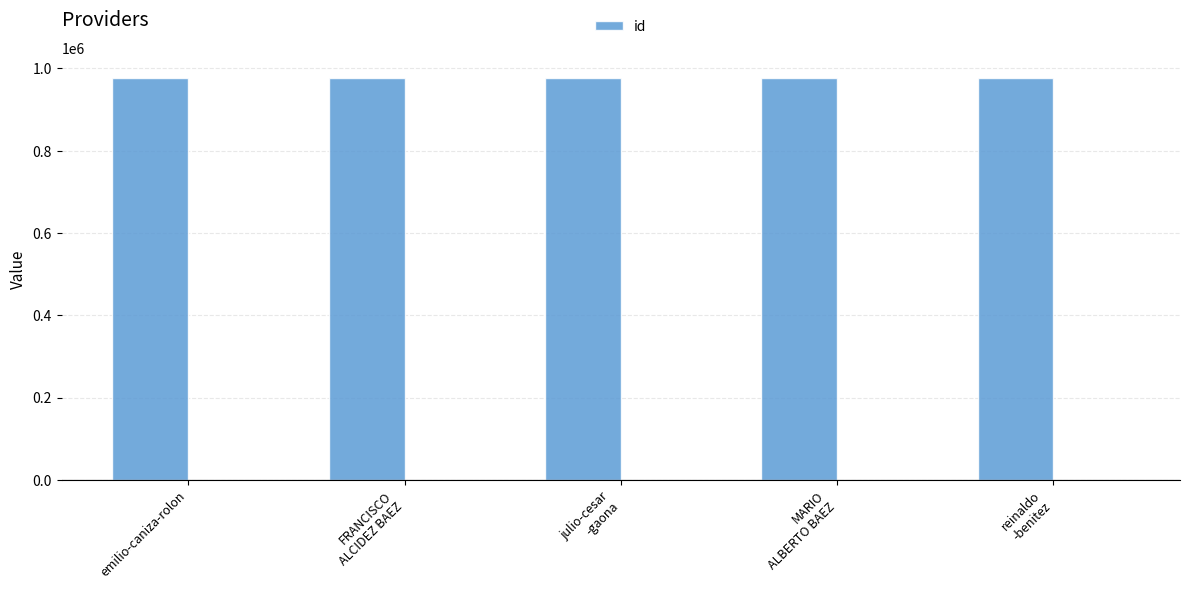

How many categories are shown in the chart?

5